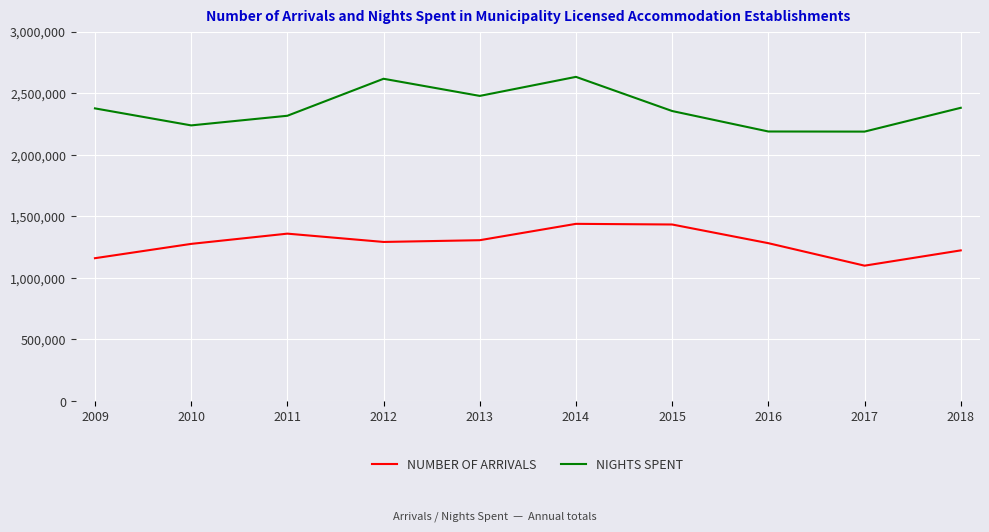

At which category does NIGHTS SPENT reach its first local peak?

2012